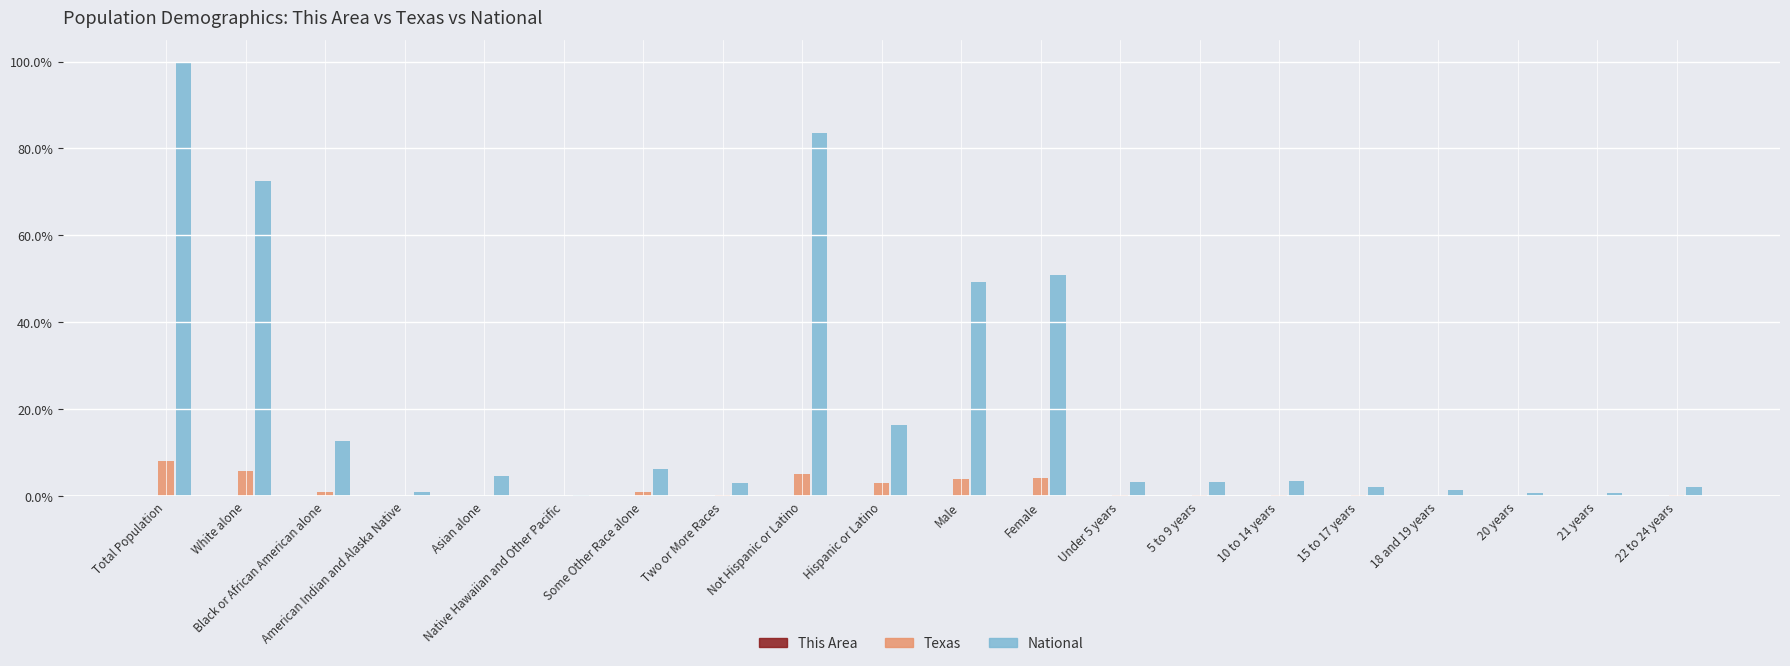

Between Total Population and Two or More Races, which series saw the biggest shift?

National